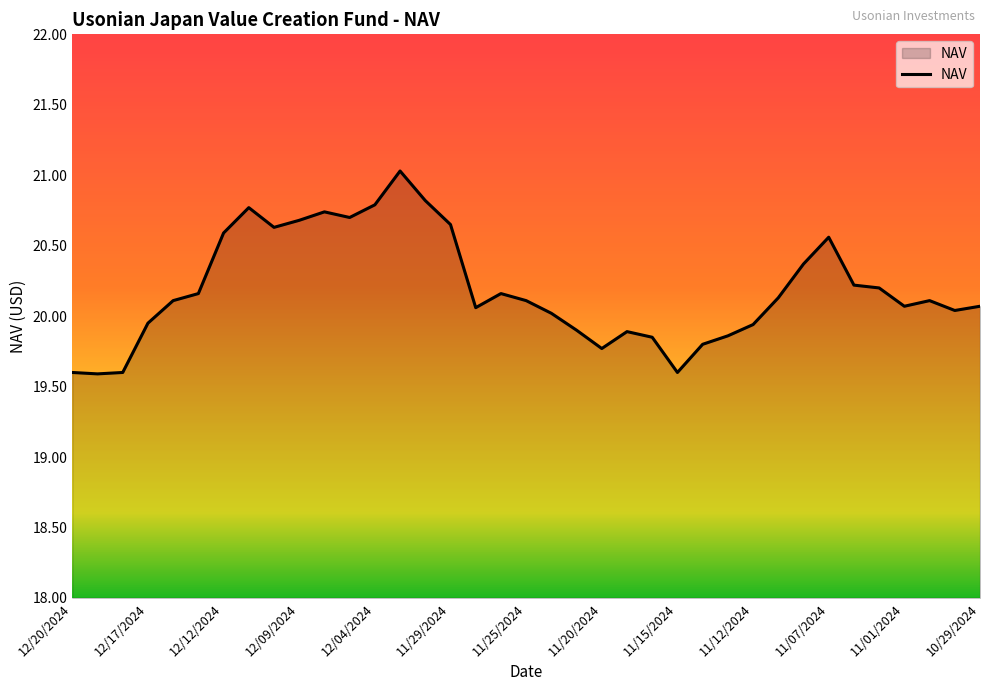

What is the difference between the maximum and minimum values?

1.4